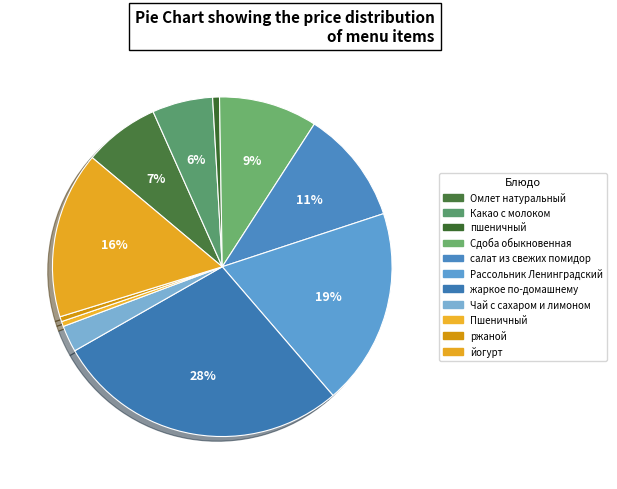

How many slices are in this pie chart?

11